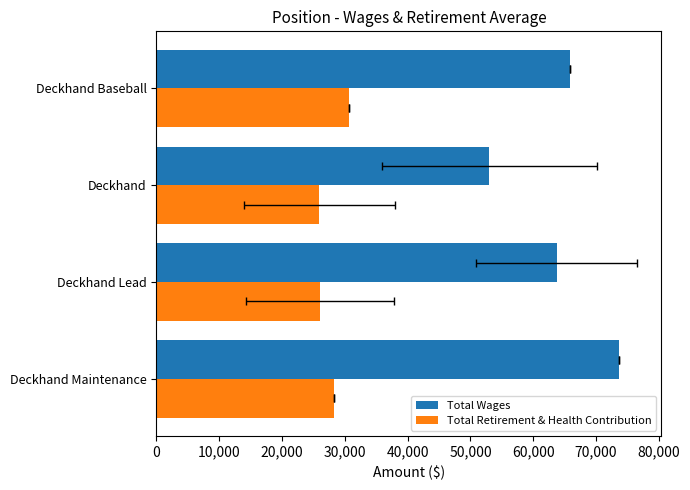

How many values in the Total Wages series exceed 65825?

1